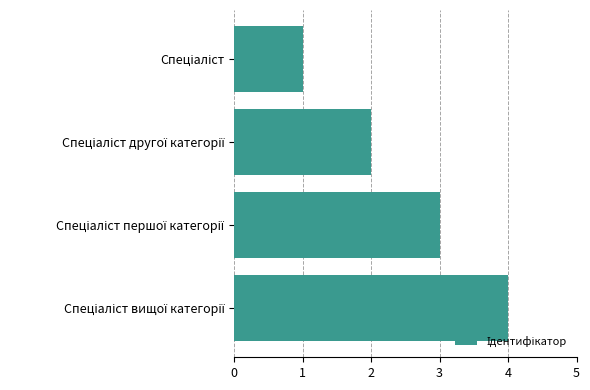

What is the maximum value shown in the chart?

4